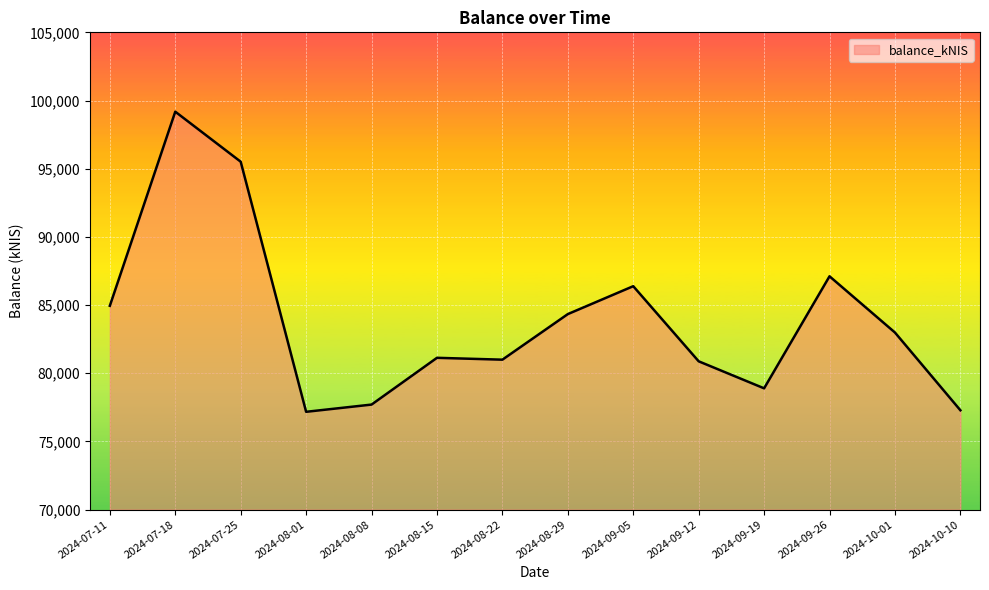

Where does the data first go above 82983?

2024-07-11